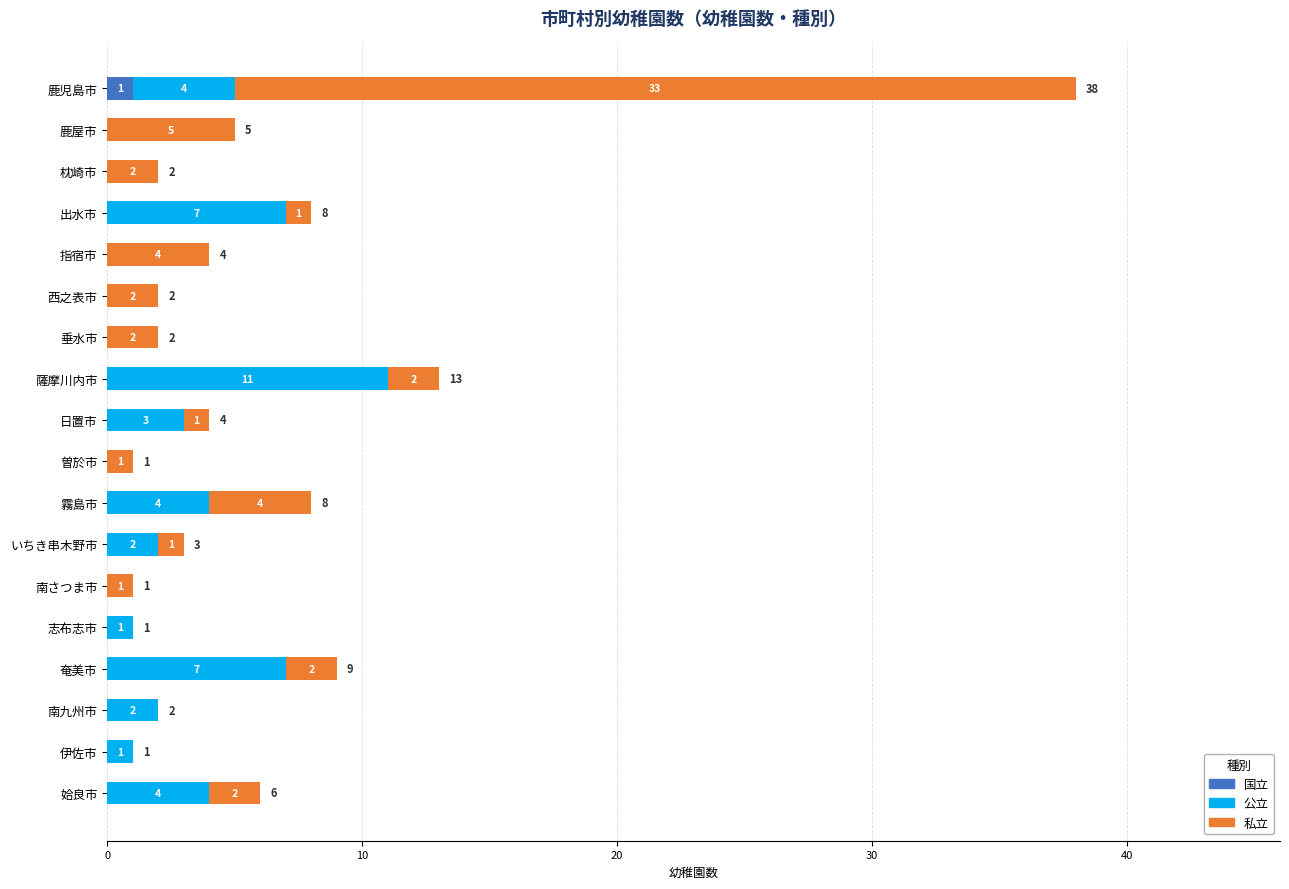

Is it true that 国立 equals 0 at 曽於市?

True